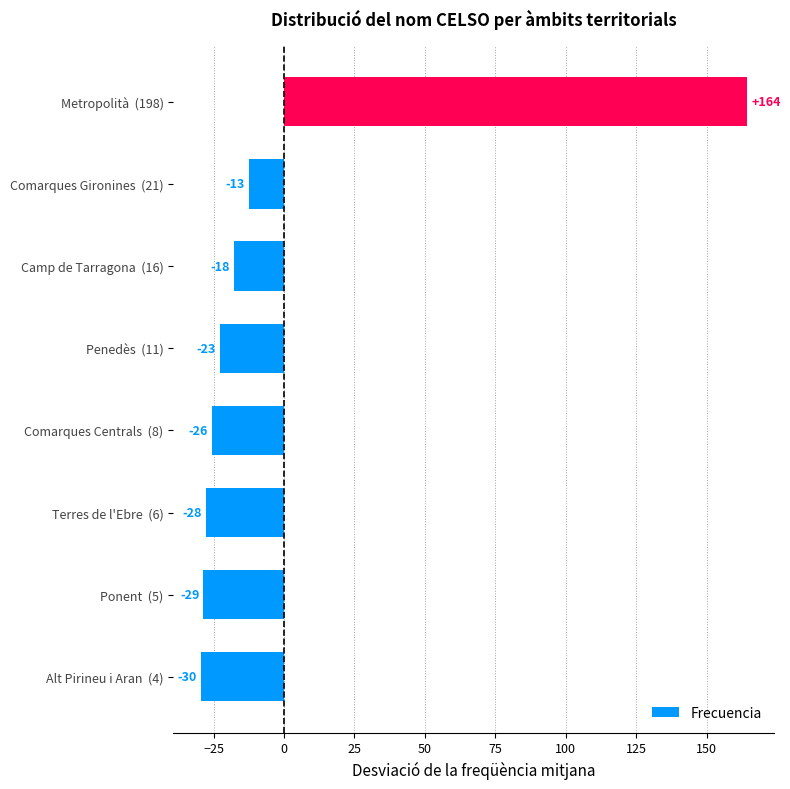

Are the bars horizontal?

Yes